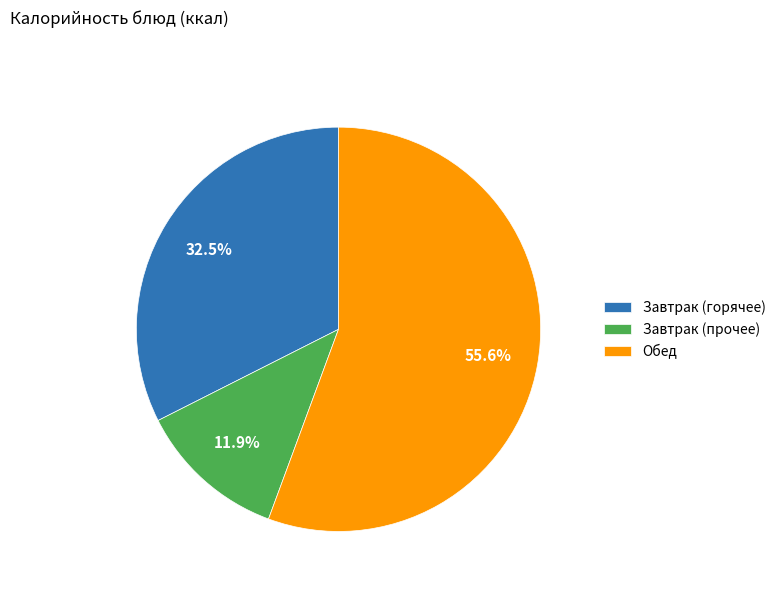

What portion of the pie excludes Завтрак (горячее)?

67.5%